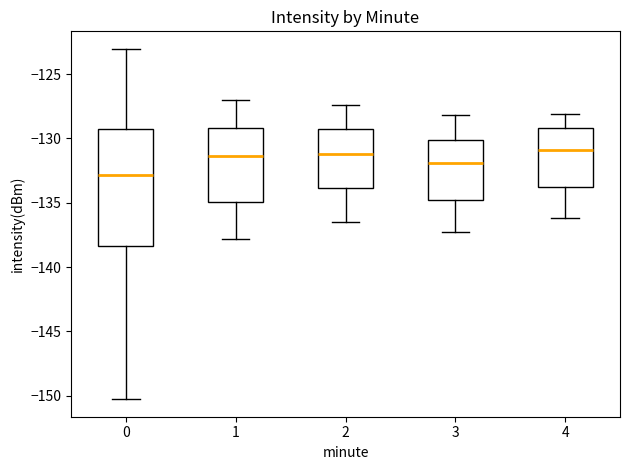

Where does the median line of the box at x = 3 sit on the y-axis? The values are not printed on the chart, so give them approximately, as read against the axis.

-132.0